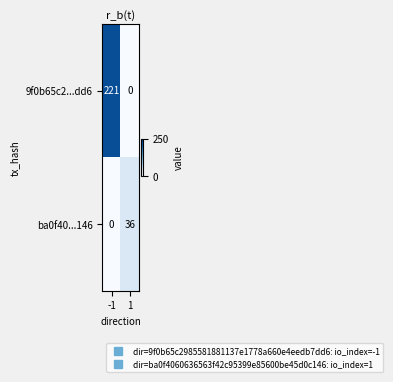

Reading right to left, extract all data points from this chart.

9f0b65c2...dd6: 0	221
ba0f40...146: 36	0